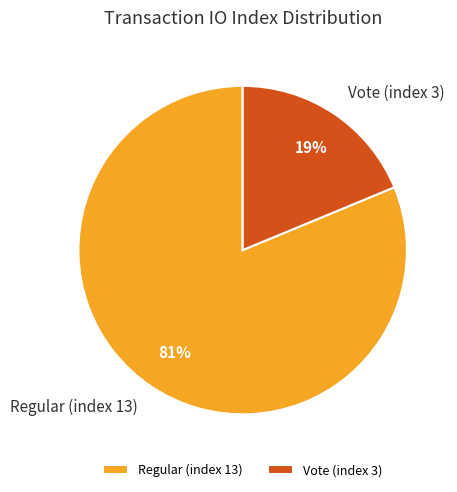

Which category has the smallest portion of the pie?

Vote (index 3)